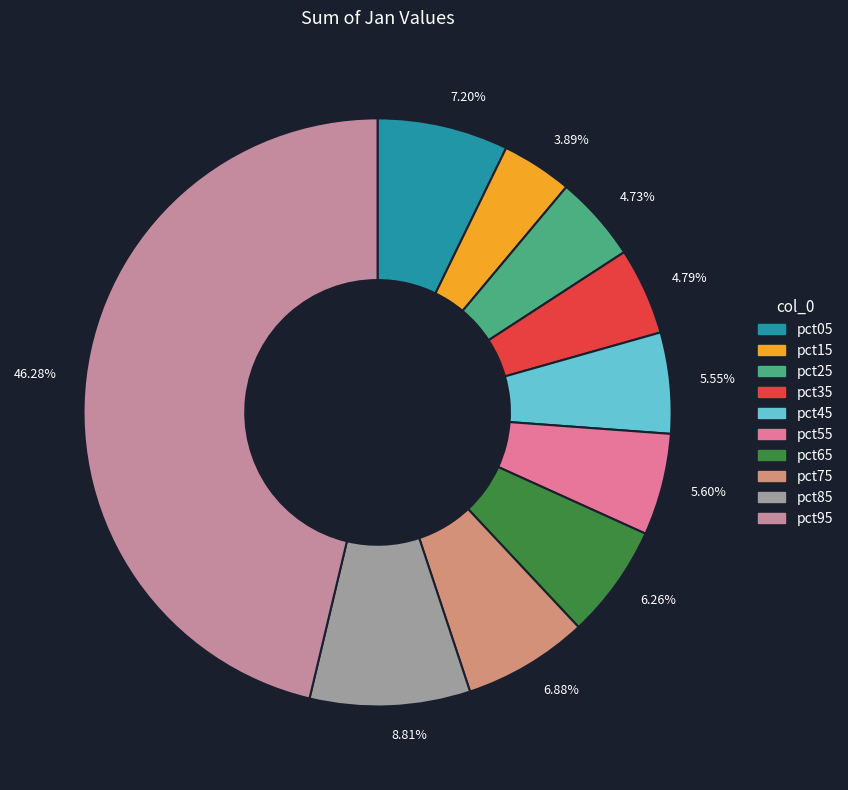

Which category has the smallest portion of the pie?

3.89%